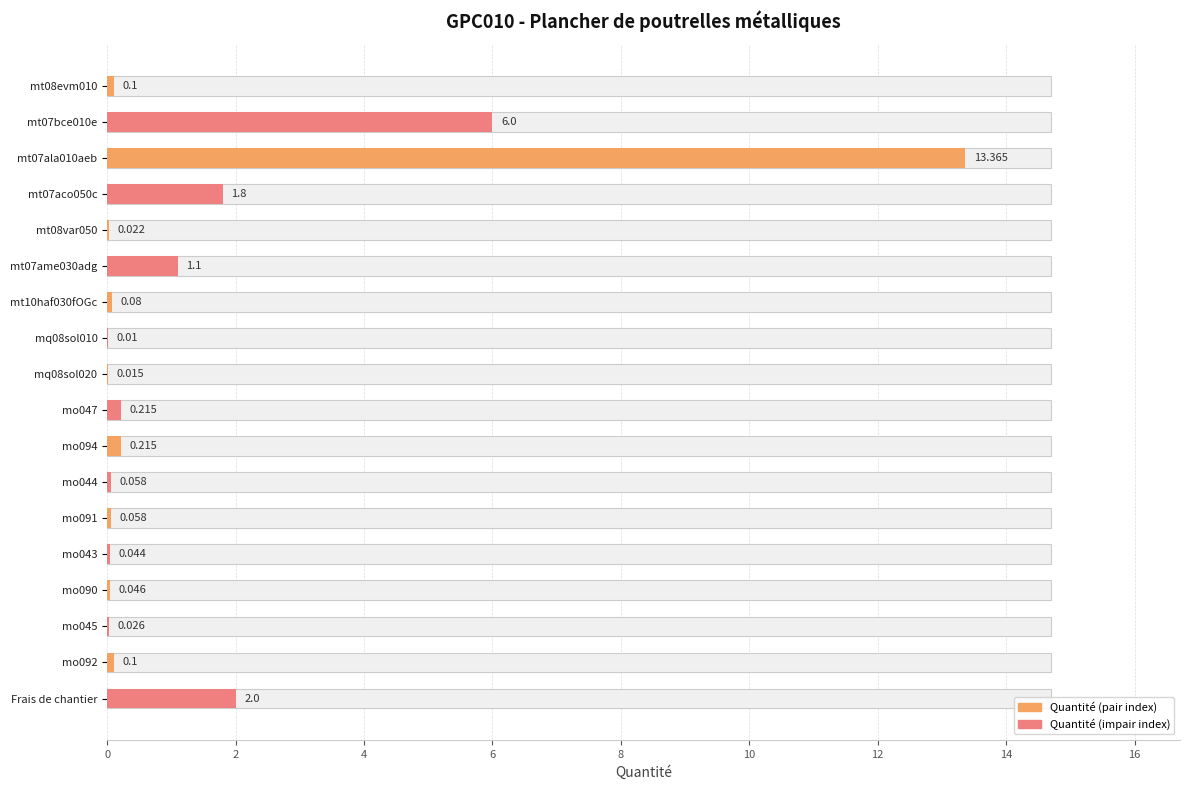

Reading right to left, list all the values displayed in this chart.

2.0	0.1	0.0	0.0	0.0	0.1	0.1	0.2	0.2	0.0	0.0	0.1	1.1	0.0	1.8	13.4	6.0	0.1